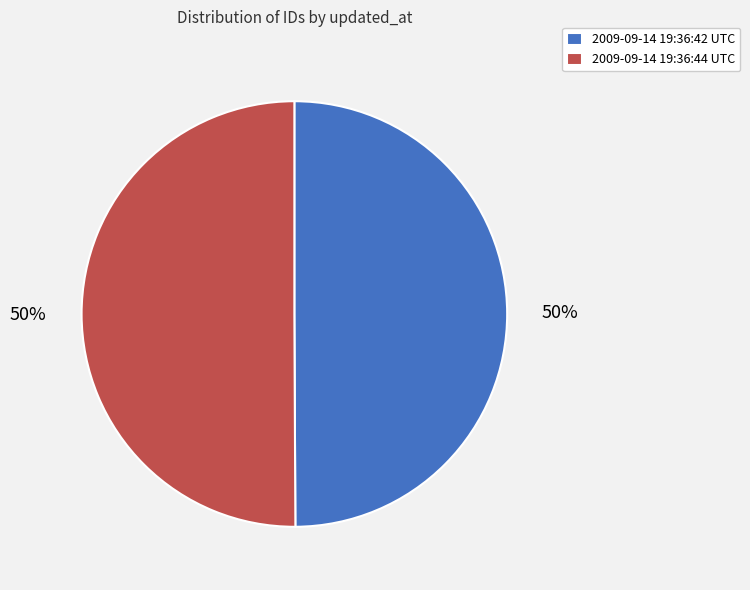

To the nearest percent, what percentage of the pie is 2009-09-14 19:36:44 UTC?

50%